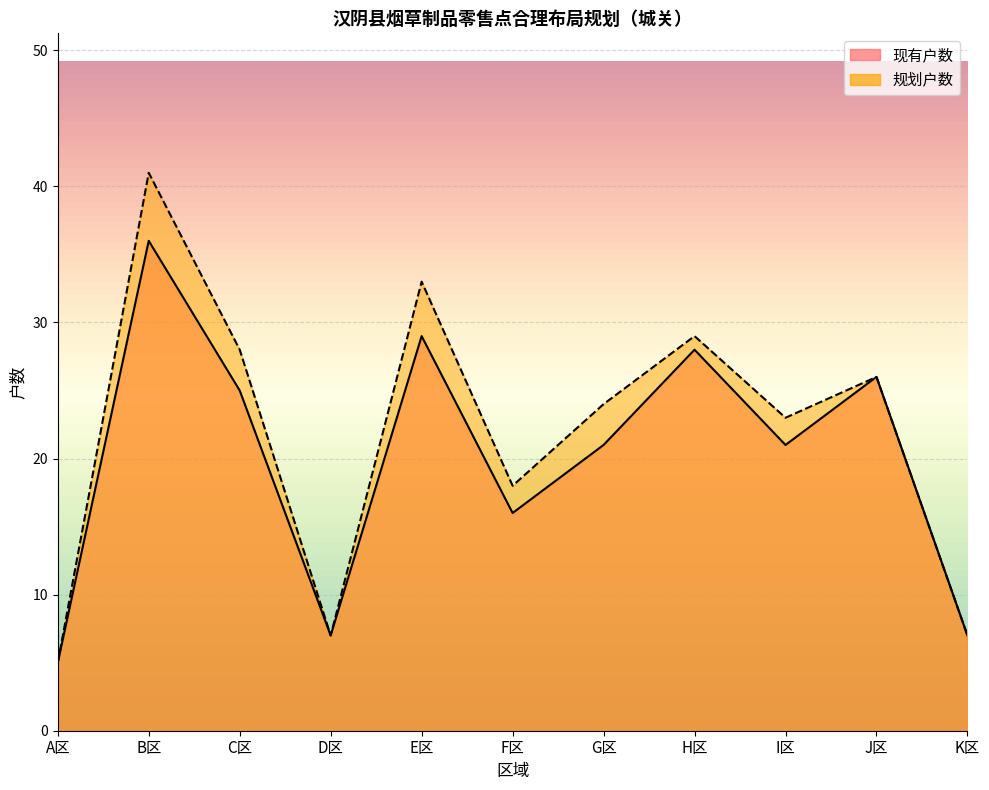

Which series has the largest total across all categories?

规划户数